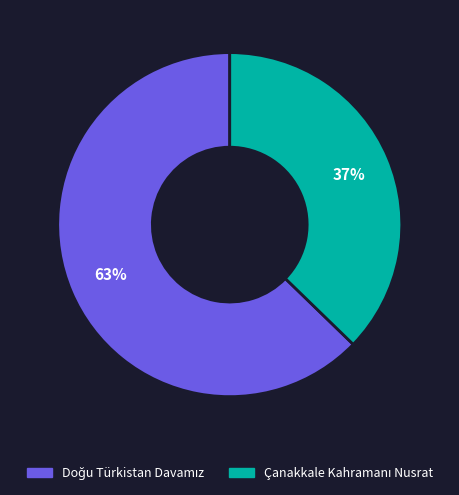

Does any single category account for the majority?

Yes